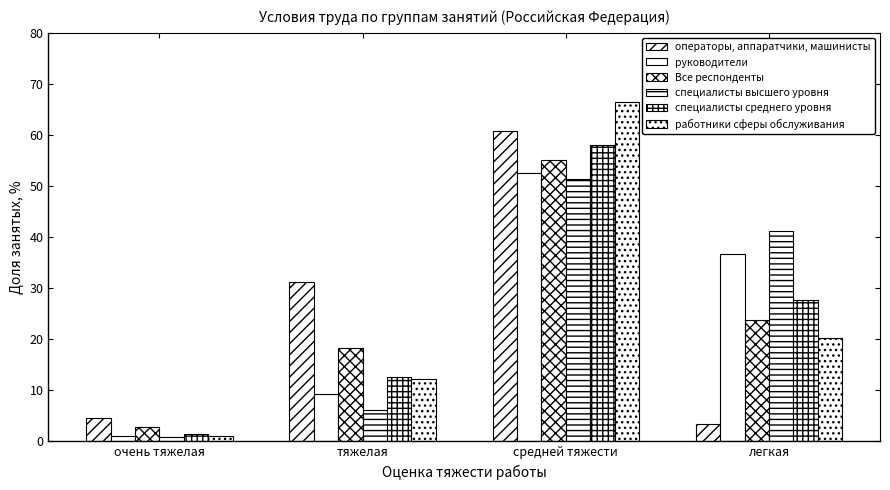

What is the label of the 4th bar from the left?

легкая